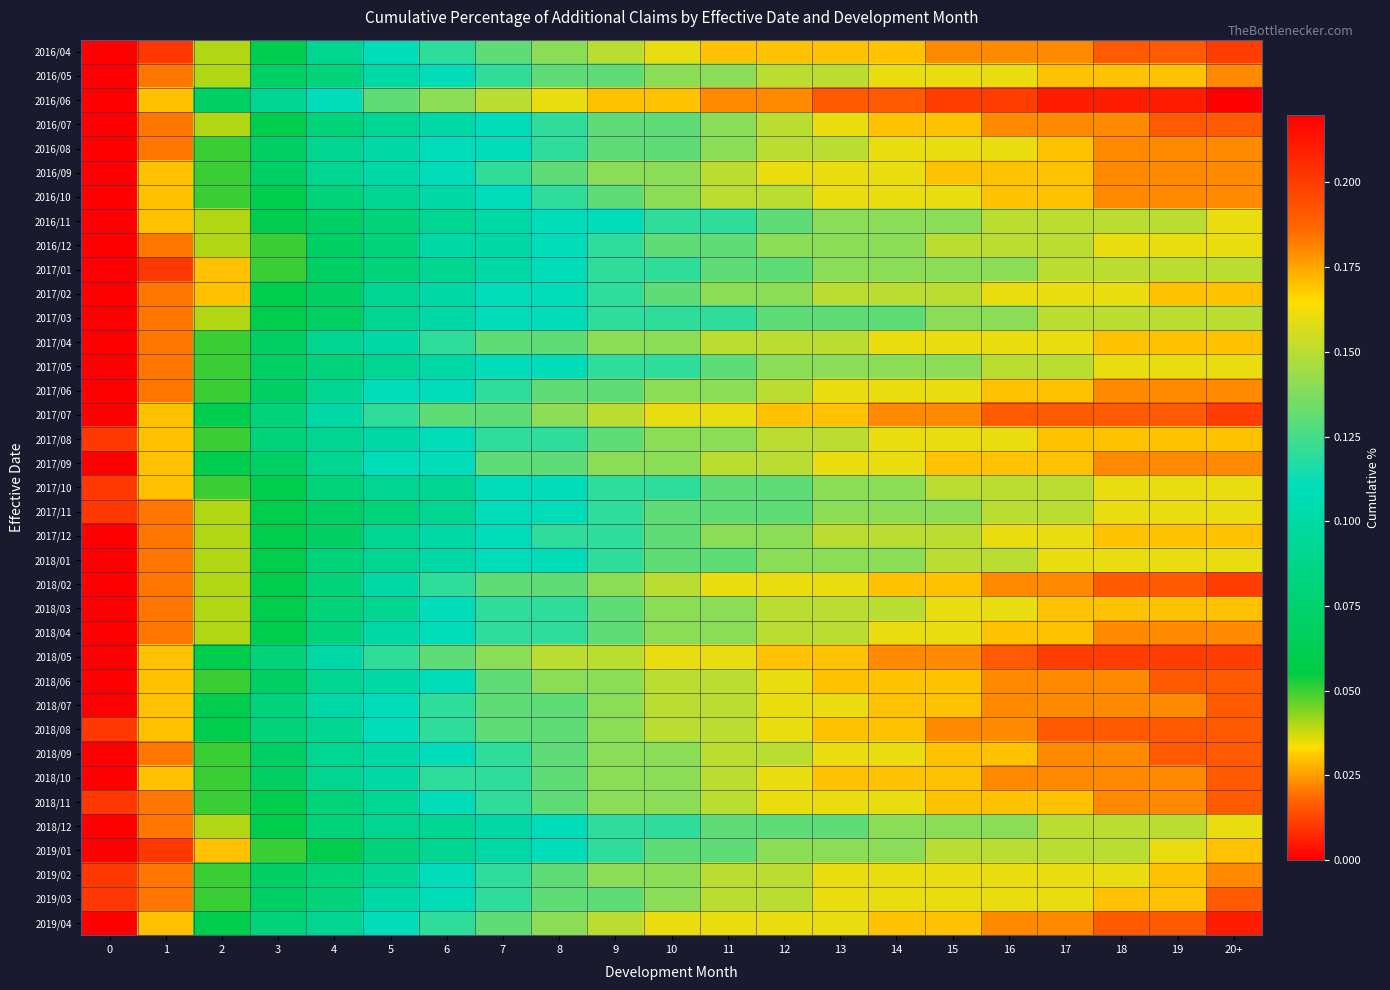

Which series changed the most between 0 and 12?

2016/06